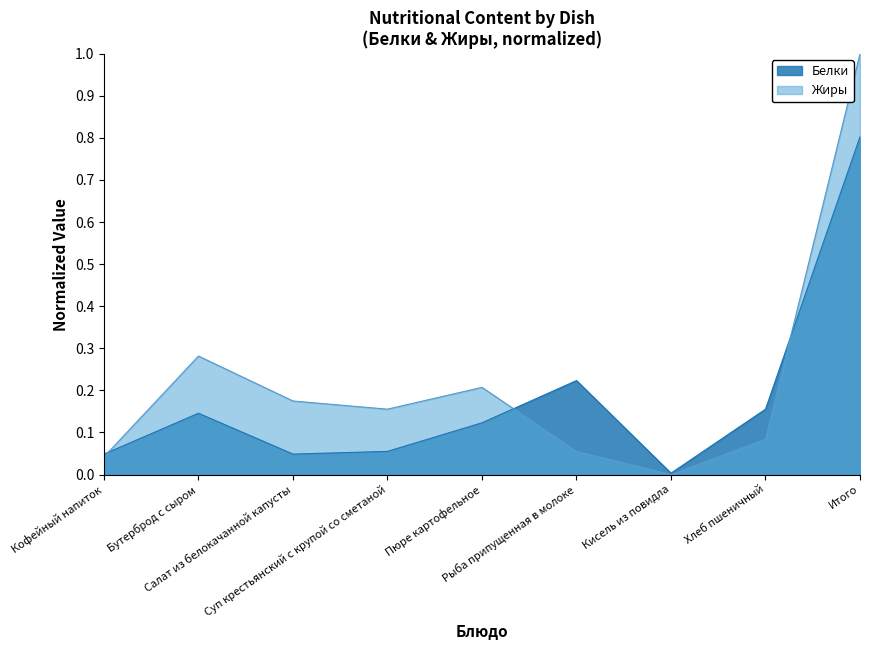

At which category does the chart reach its minimum across all series?

Кисель из повидла